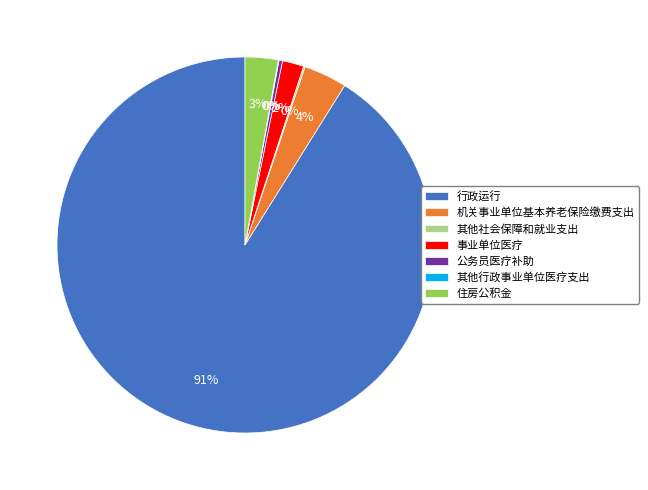

To the nearest percent, what is the average slice percentage?

14%